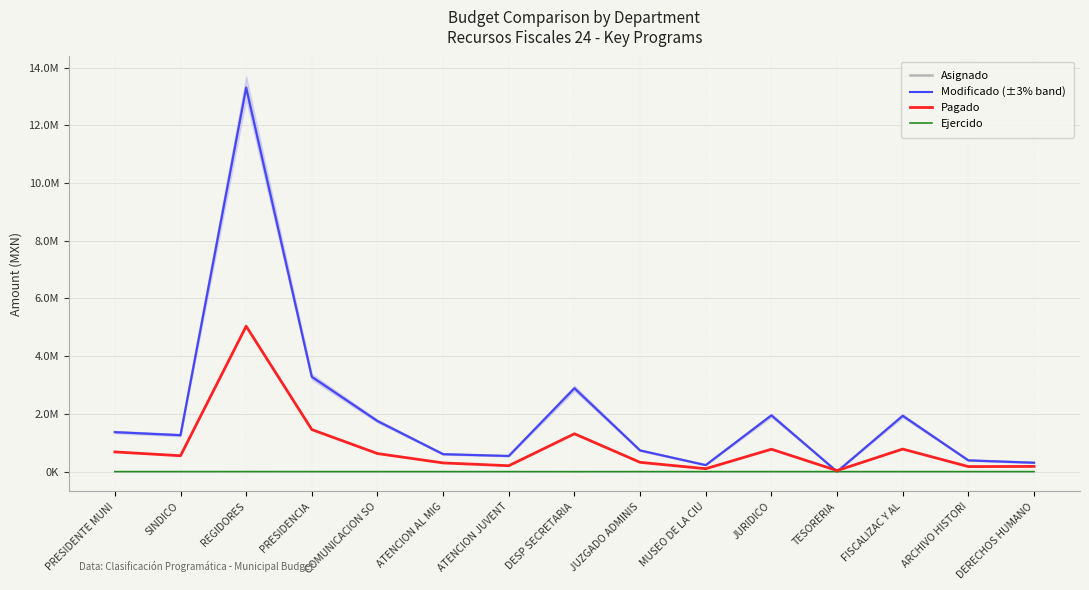

What is the difference between the maximum and minimum values in the Modificado (±3% band) series?

13301683.7